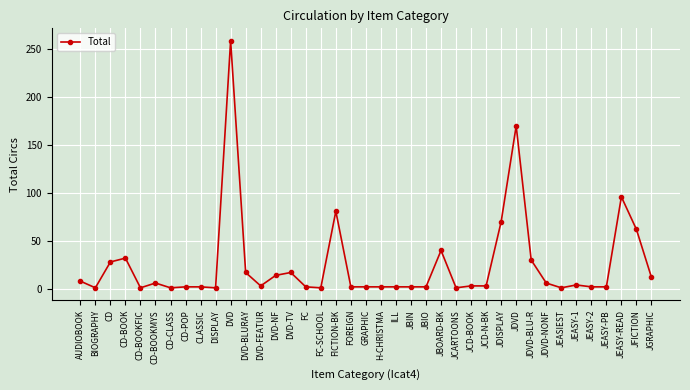

Count the number of categories in the chart.

39